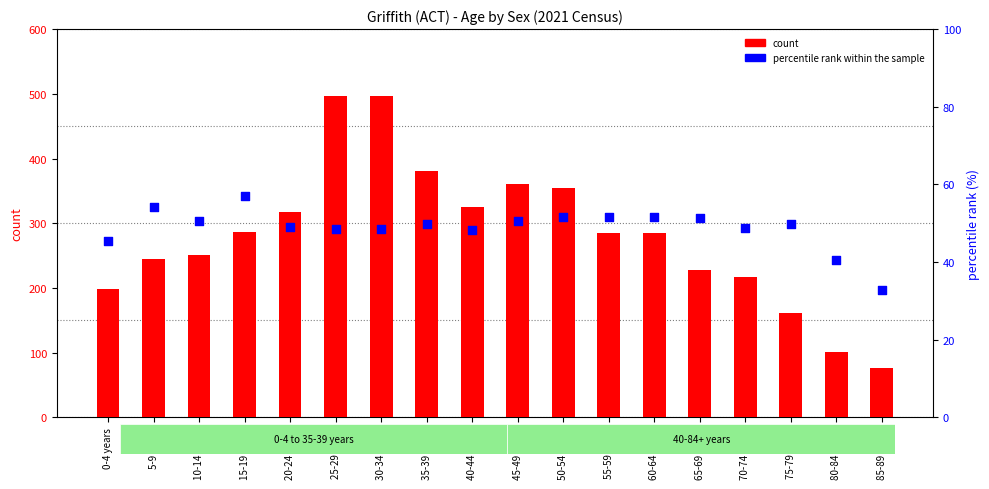

At how many categories does at least one series exceed 489?

2